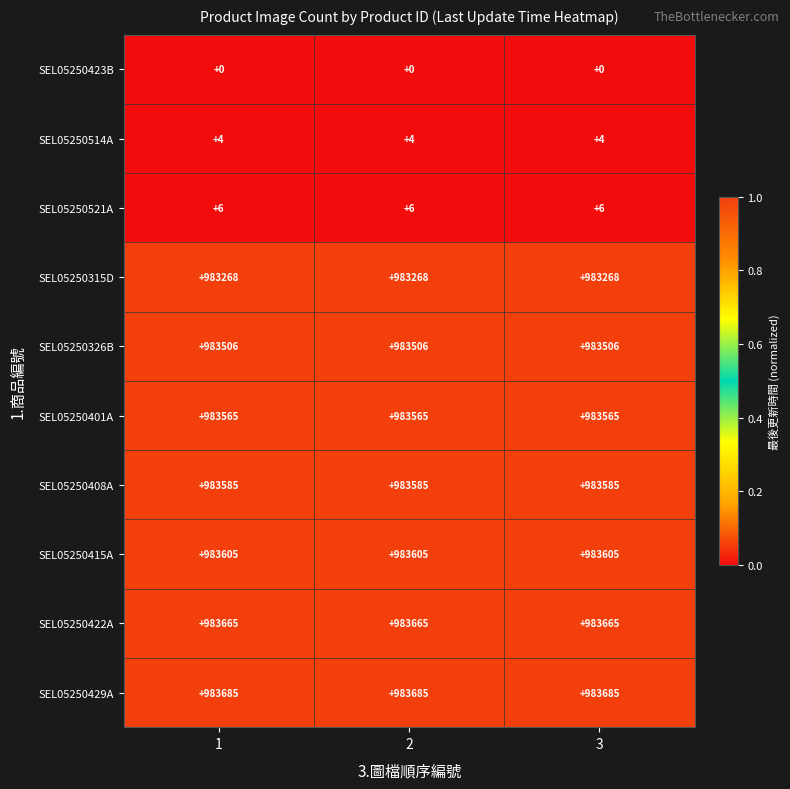

Which series has the largest total across all categories?

SEL05250429A